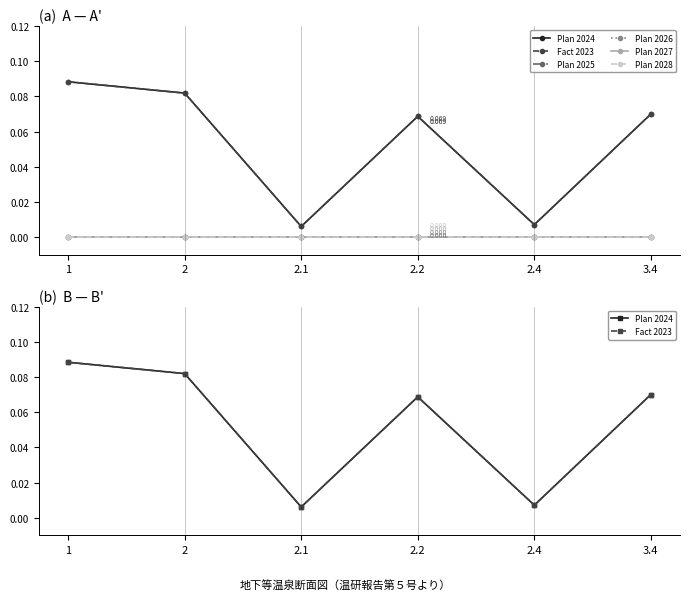

At which label does Plan 2026 reach its minimum?

1